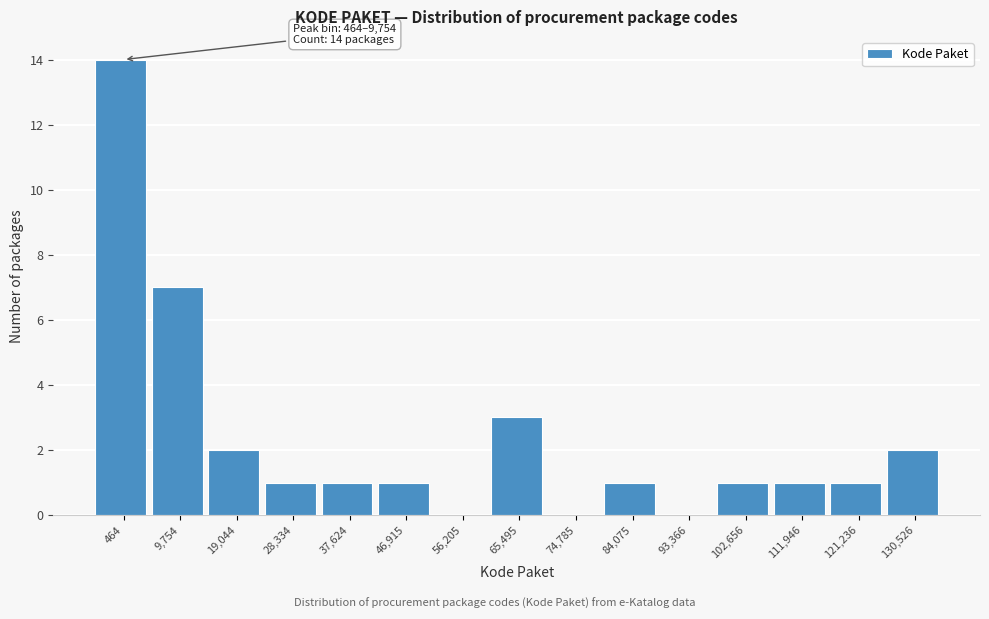

Reading left to right, what are all the values shown in this chart?

464=14	9,754=7	19,044=2	28,334=1	37,624=1	46,915=1	56,205=0	65,495=3	74,785=0	84,075=1	93,366=0	102,656=1	111,946=1	121,236=1	130,526=2